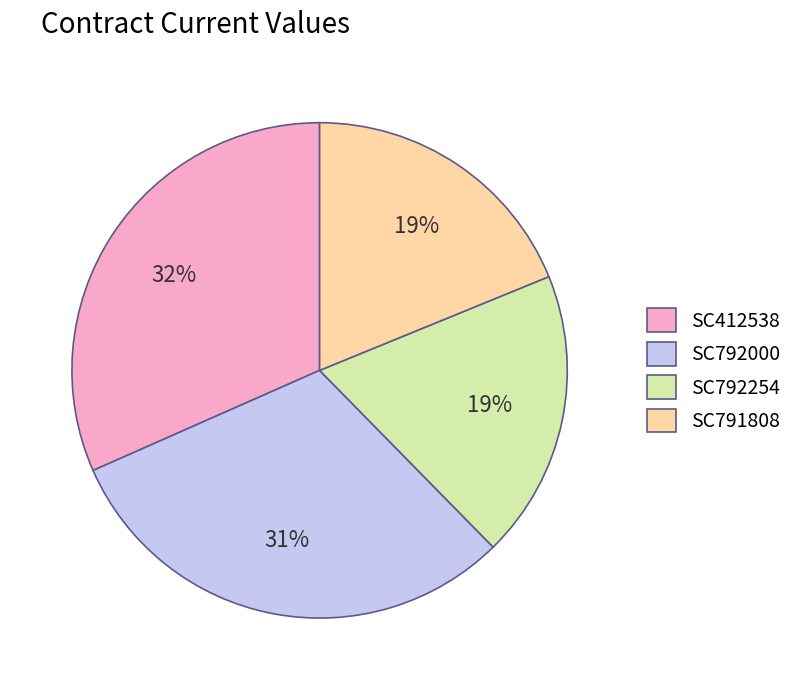

What is the ratio of the value at SC412538 to the value at SC792000?

1.0